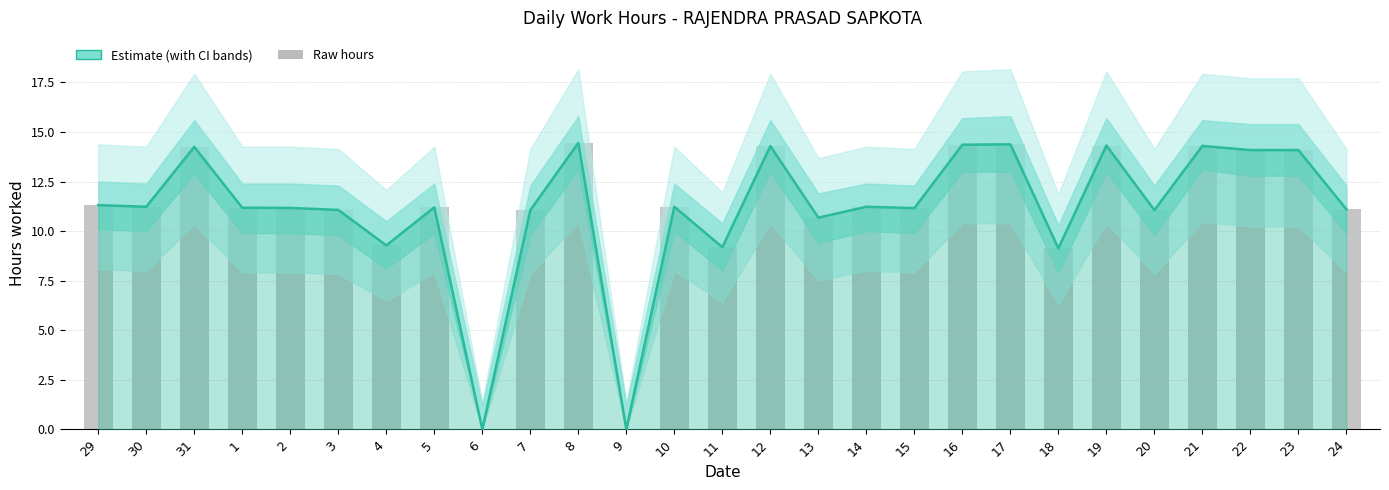

Reading left to right, extract all data points from this chart.

11.3	11.2	14.2	11.2	11.2	11.1	9.3	11.2	0.0	11.1	14.4	0.0	11.2	9.2	14.3	10.7	11.2	11.2	14.4	14.4	9.1	14.3	11.1	14.3	14.1	14.1	11.1